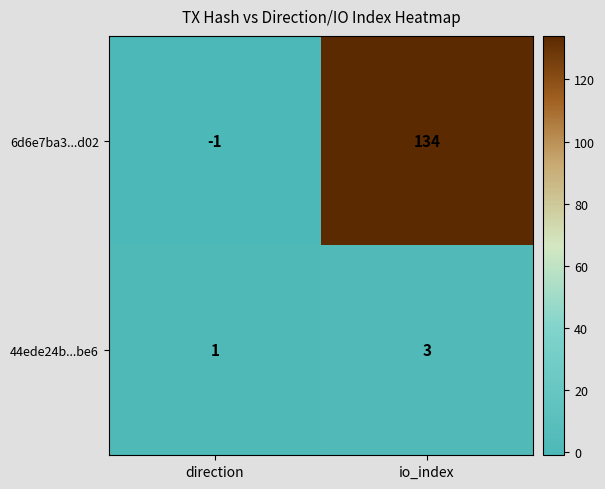

Read the 44ede24b...be6 value at io_index.

3